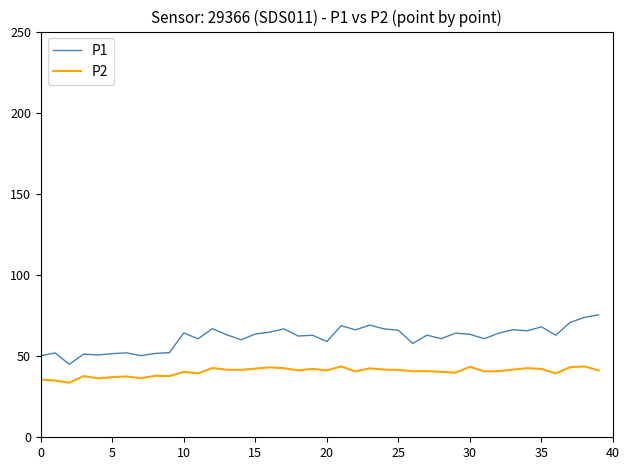

Which series has the largest total across all categories?

P1